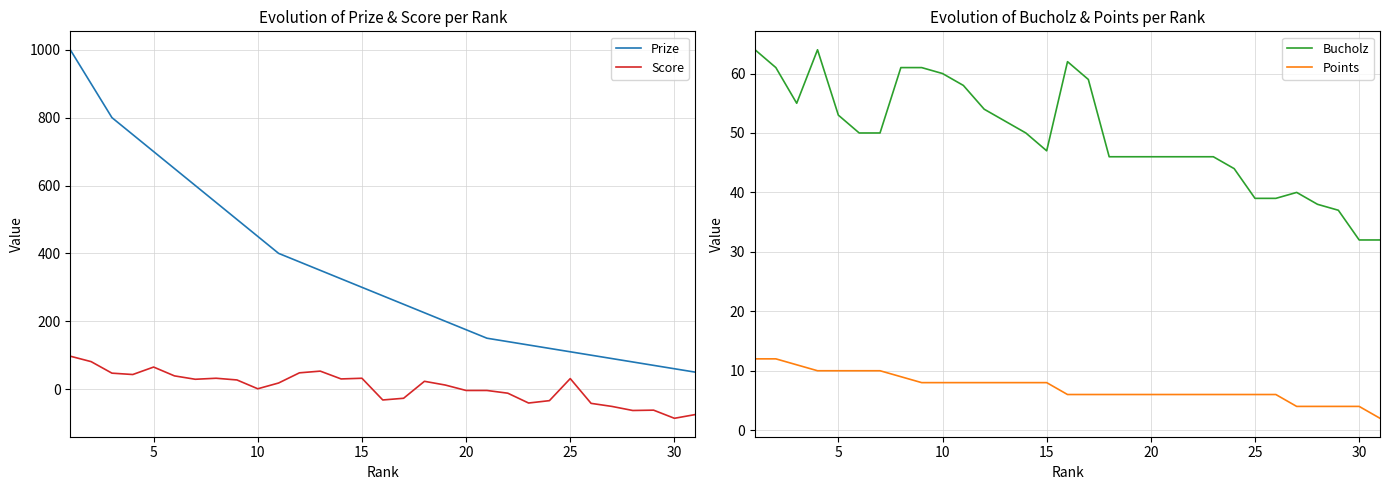

Does the chart display data point markers on the line(s)?

No